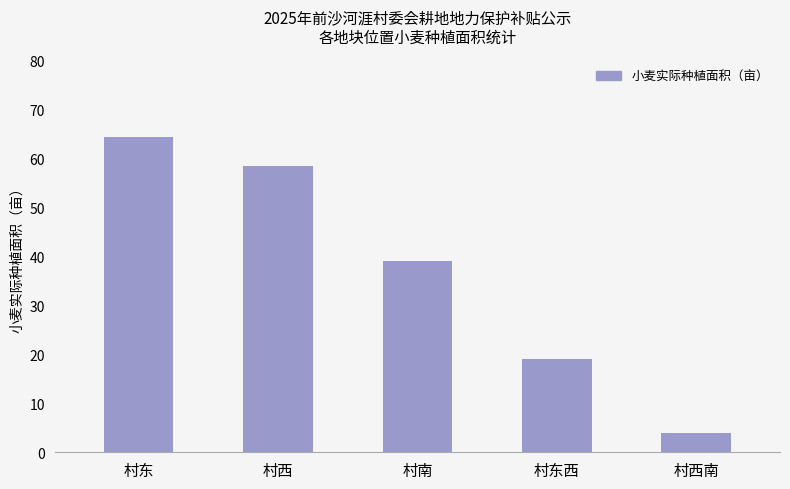

Which label corresponds to the smallest value in the chart?

村西南